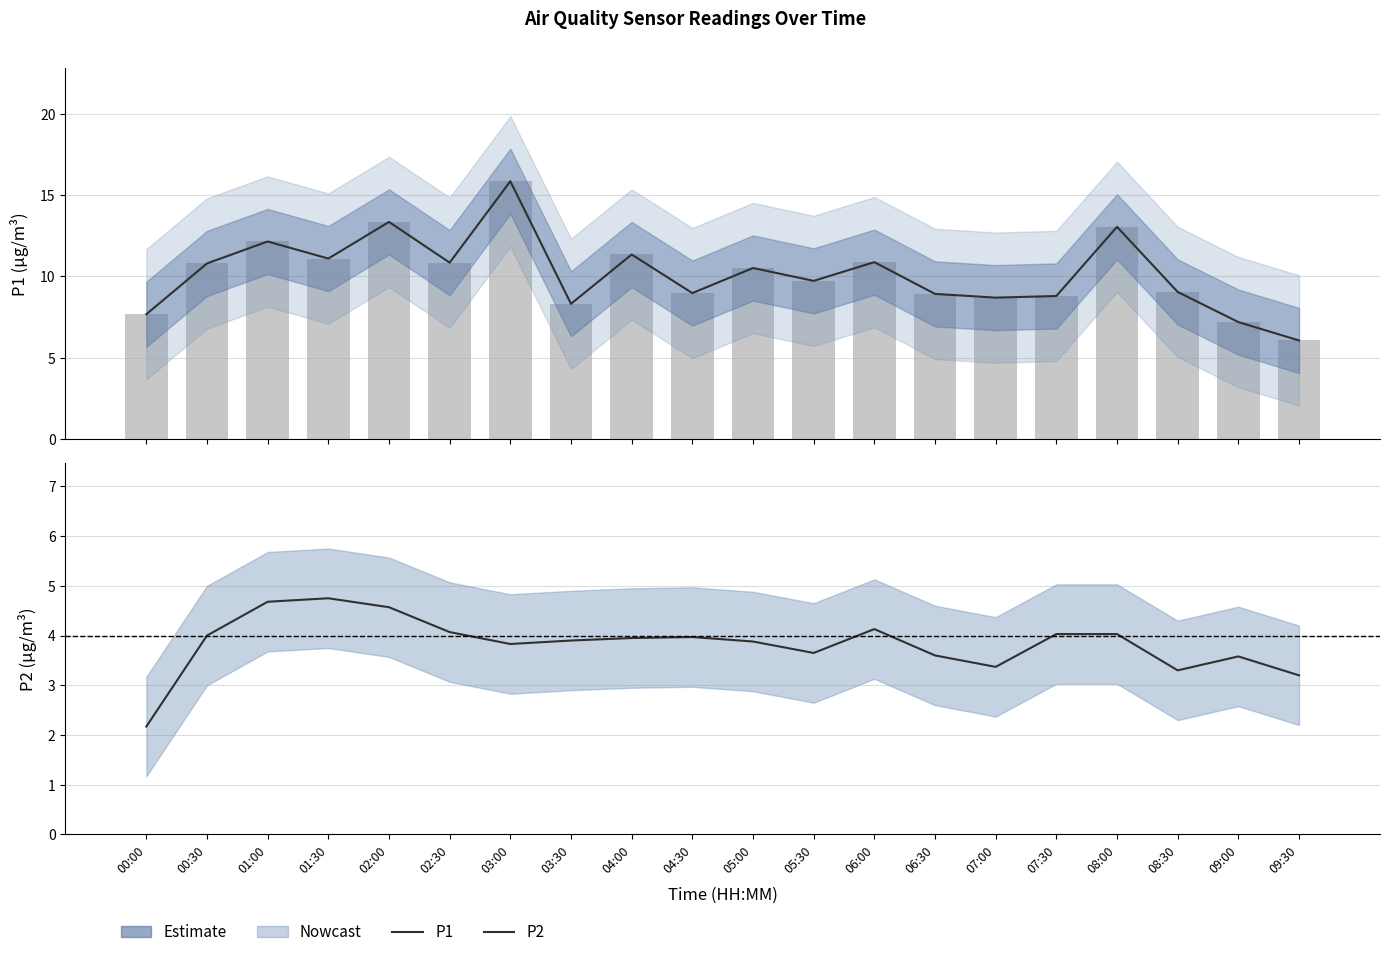

The value of P1 raw at 09:30 is 1.5. True or false?

False